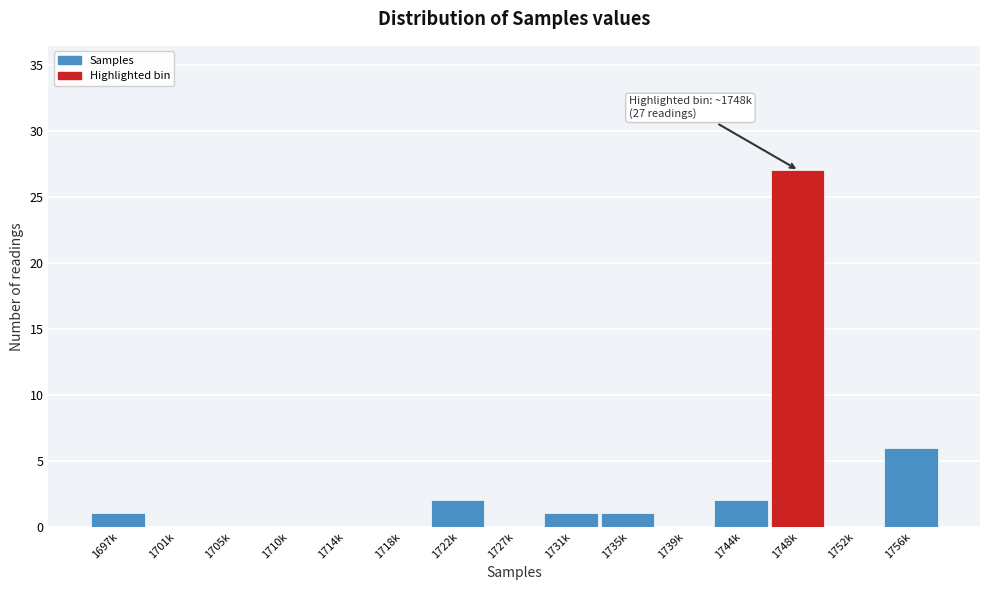

Reading left to right, what are all the values shown in this chart?

1697k=1	1701k=0	1705k=0	1710k=0	1714k=0	1718k=0	1722k=2	1727k=0	1731k=1	1735k=1	1739k=0	1744k=2	1748k=27	1752k=0	1756k=6